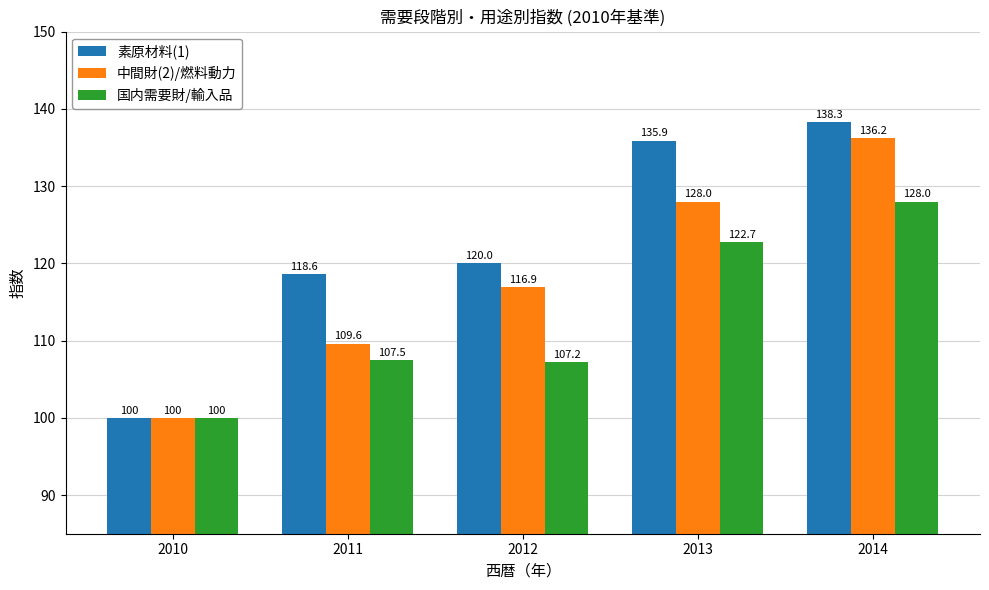

Which series has the widest spread of values?

素原材料(1)